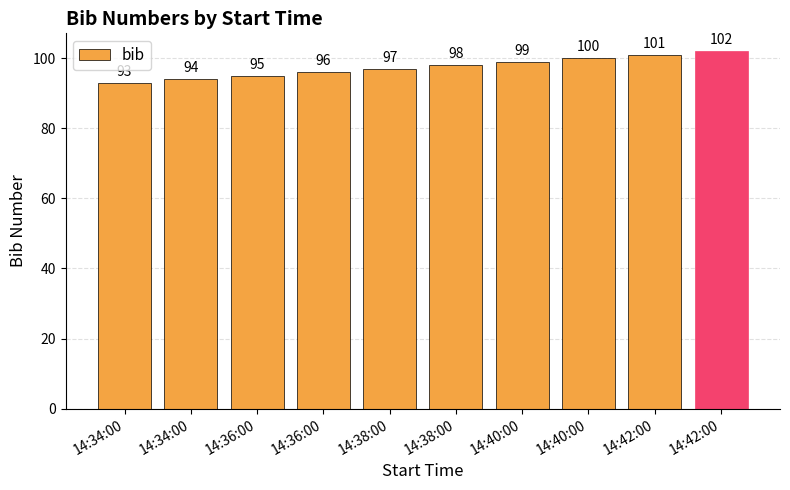

List the labels in order of value, largest first.

14:42:00, 14:42:00, 14:40:00, 14:40:00, 14:38:00, 14:38:00, 14:36:00, 14:36:00, 14:34:00, 14:34:00